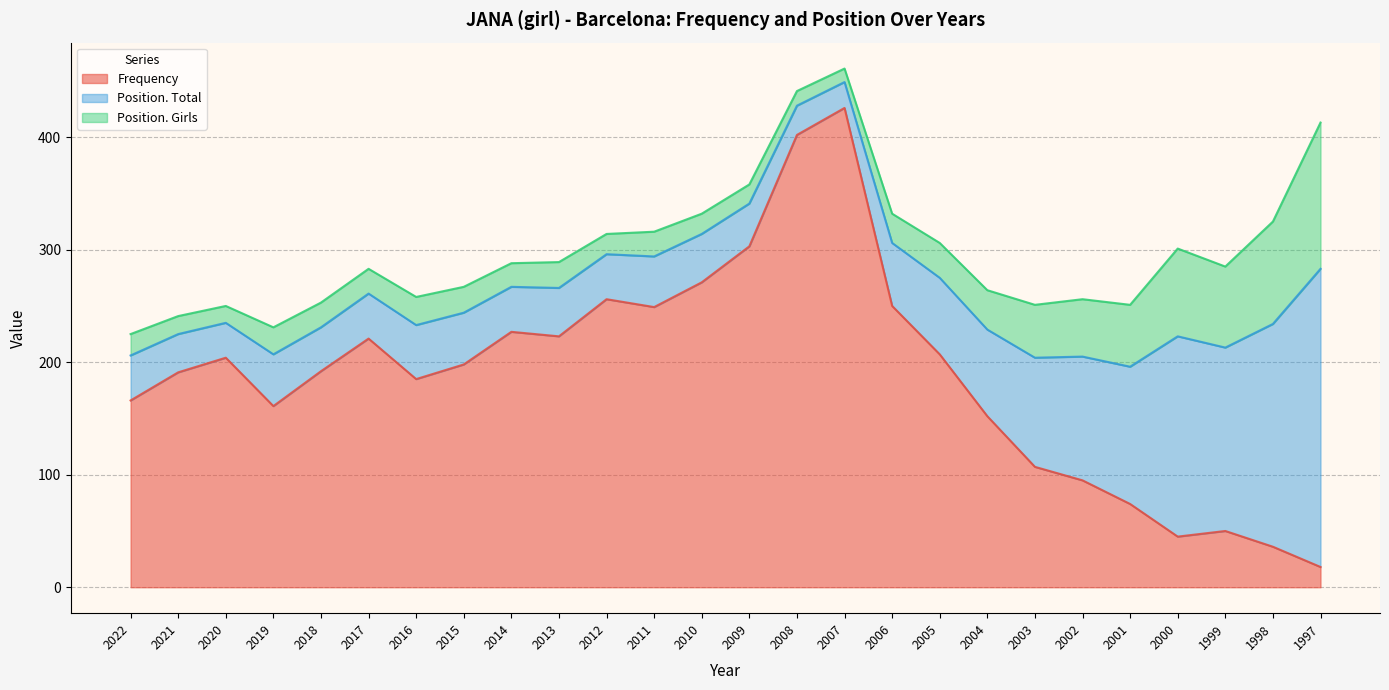

True or false: Frequency has a value of 163 at 2003.

False